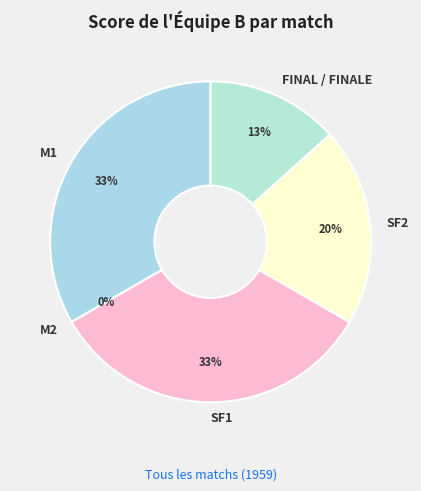

Between M2 and SF2, which is larger?

SF2